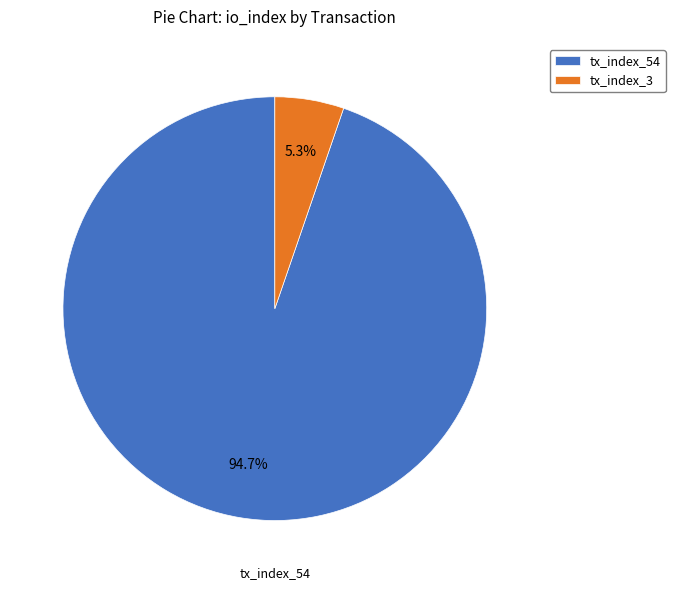

The tx_index_54 slice represents 95% of the pie. True or false?

True